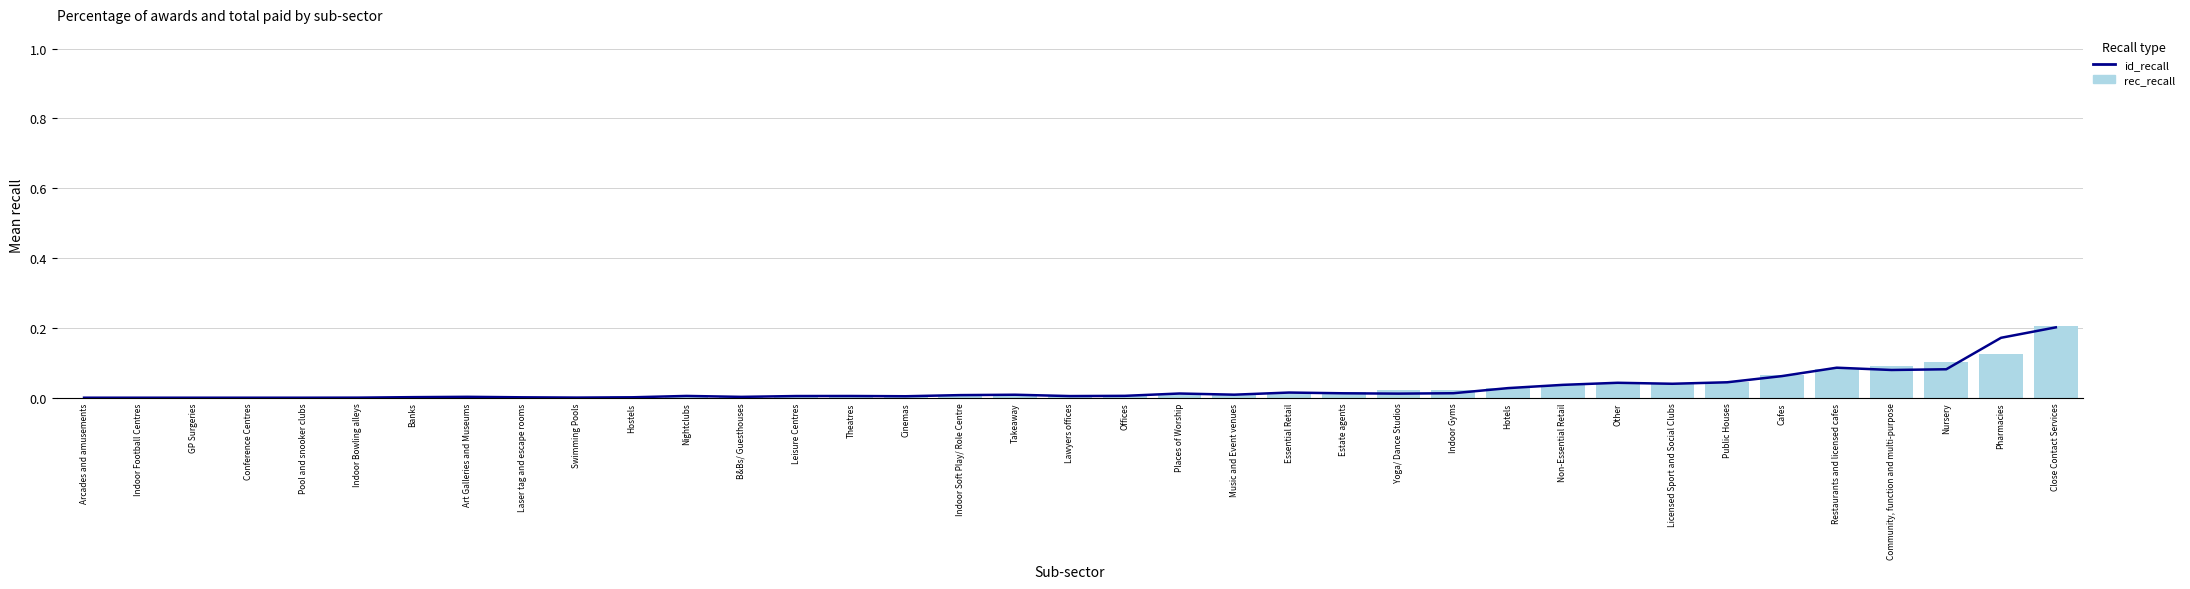

Is it true that id_recall equals 0.0 at Yoga/ Dance Studios?

False